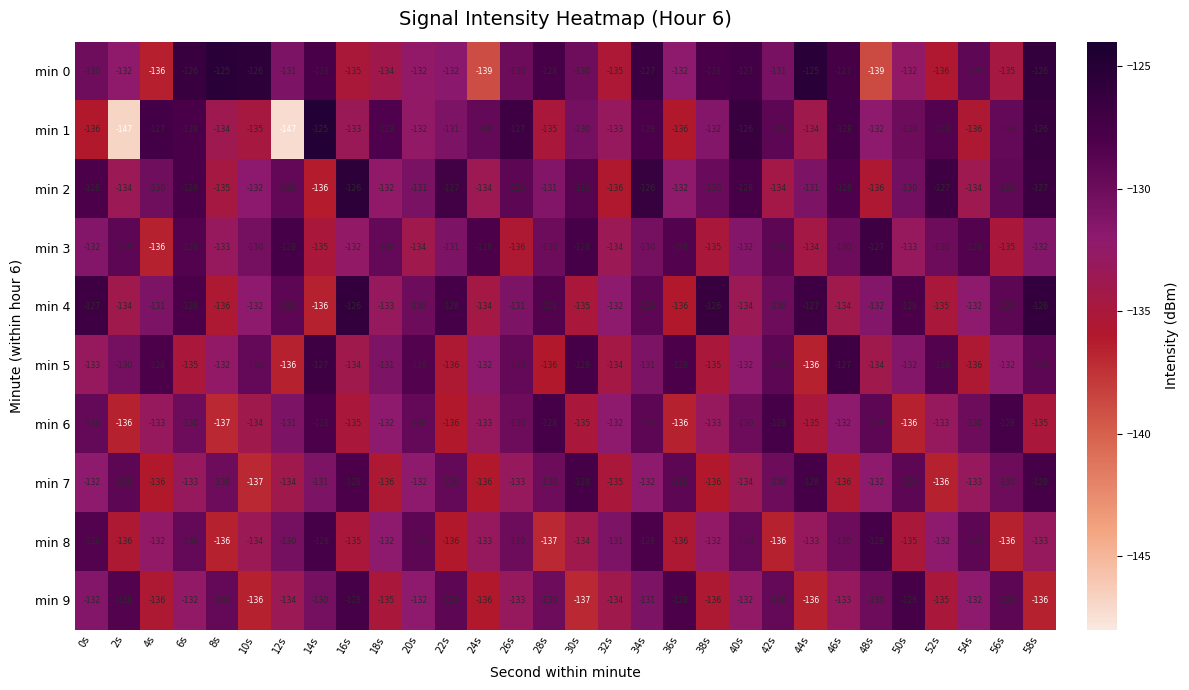

The value of min 6 at 52s is -206. True or false?

False